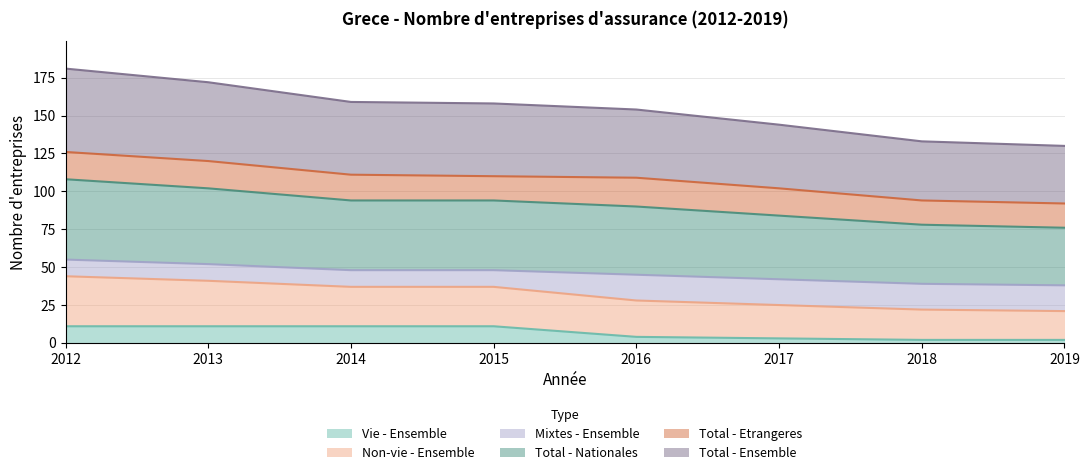

What is the value of the Vie - Ensemble point at the 6th from the left?

3